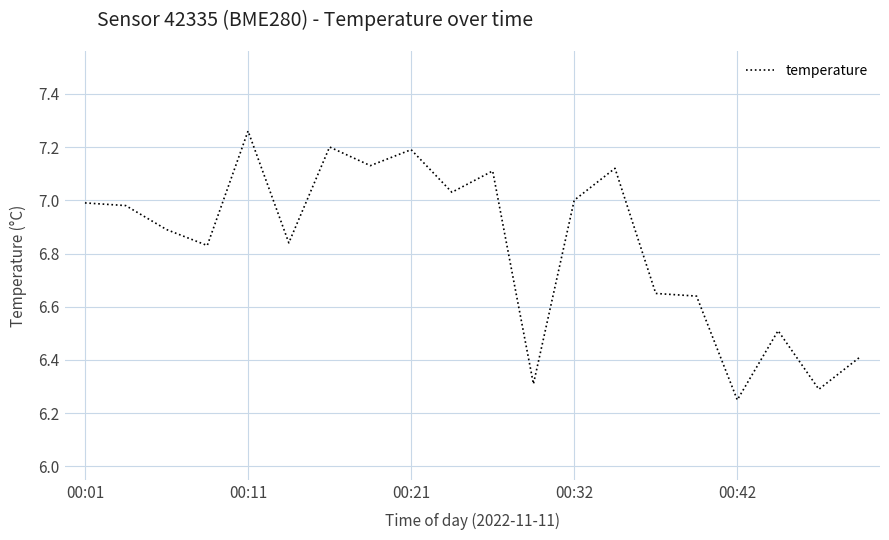

How many lines are shown in the chart?

1